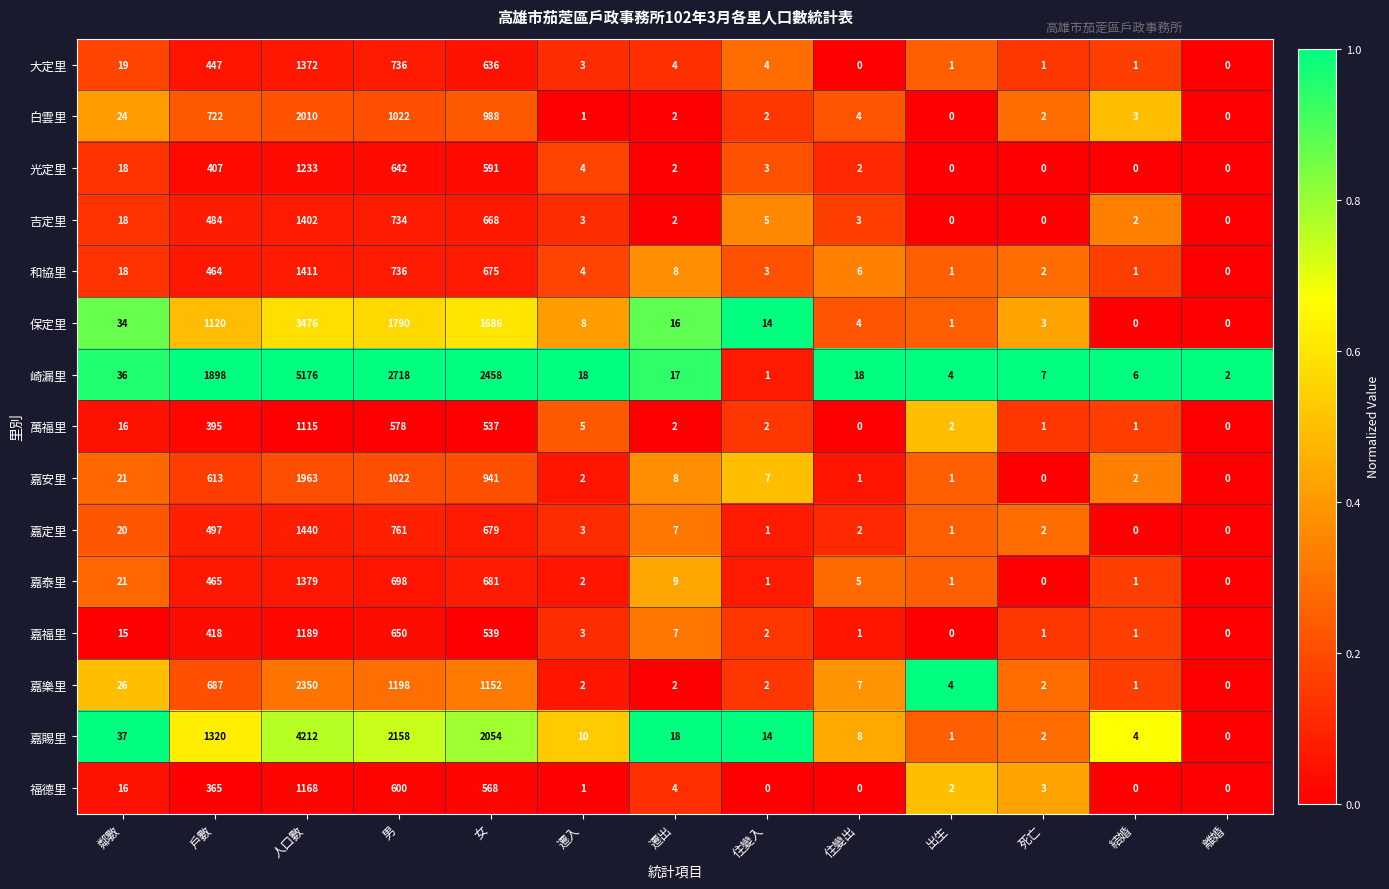

Read the 和協里 value at 人口數, to the nearest 10.

1410